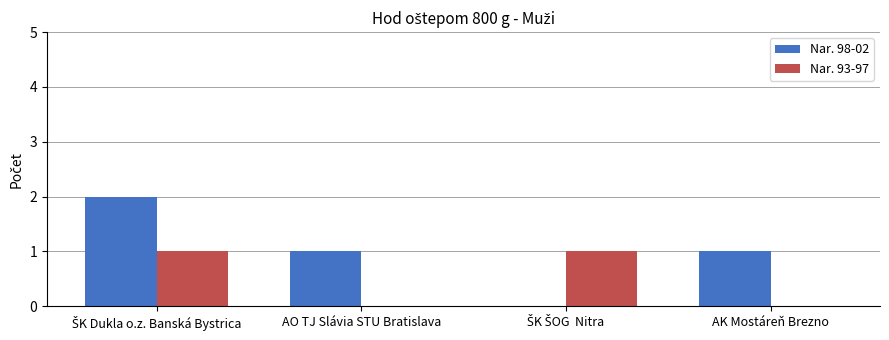

True or false: Nar. 98-02 has a value of 1 at AO TJ Slávia STU Bratislava.

True